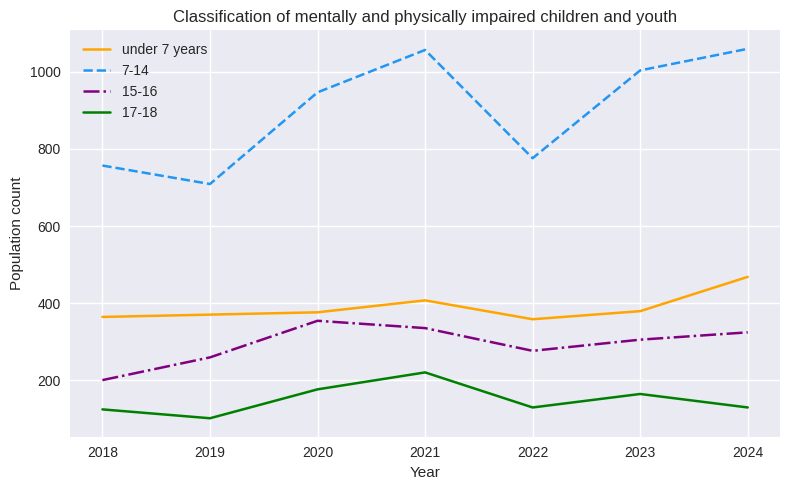

The 7-14 series shows 1253 at 2022. True or false?

False